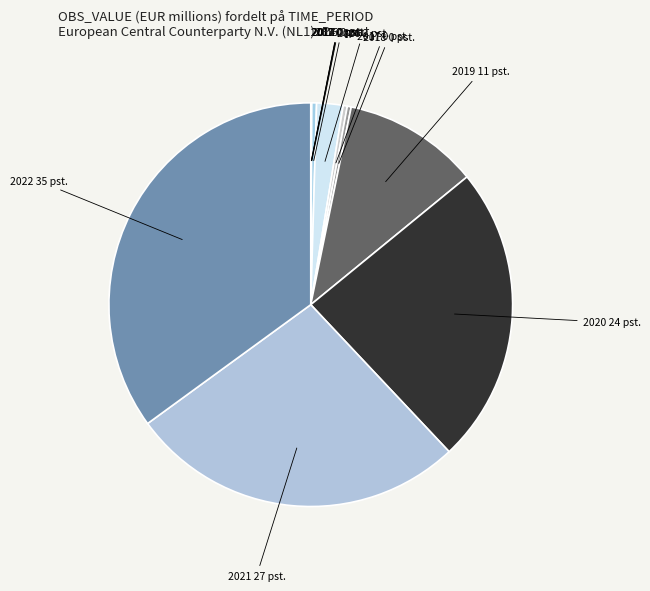

Which slice is the largest?

2022